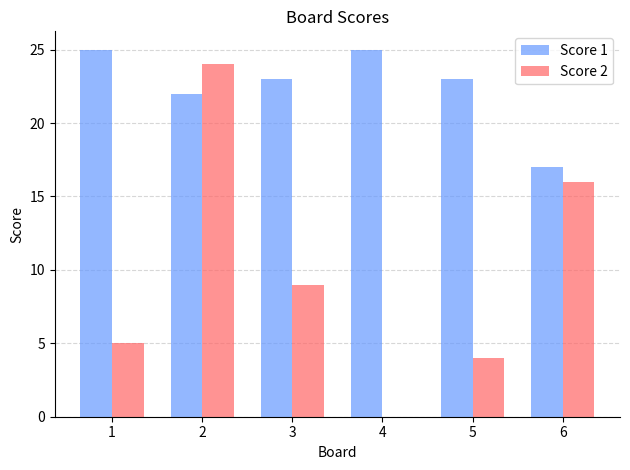

How many groups of bars are there?

6